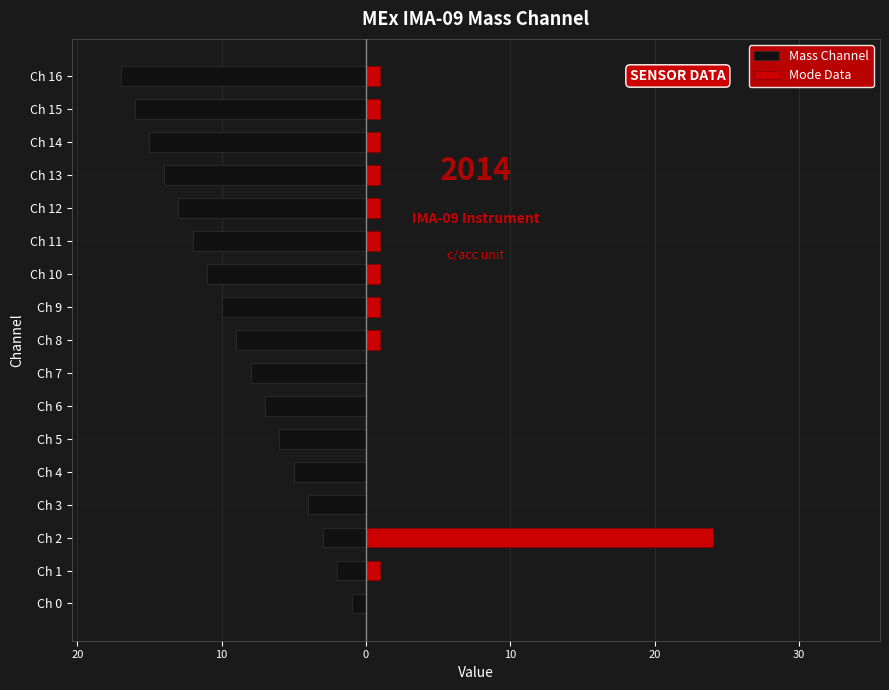

How many data points in Mass Channel are less than -9?

8